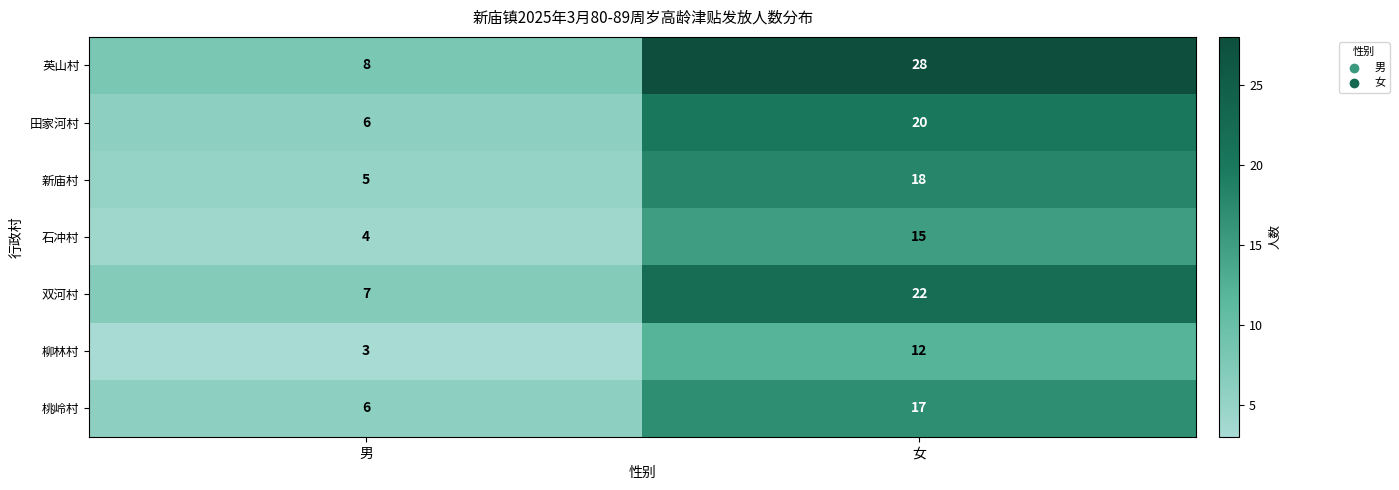

What is the minimum value shown in the chart?

3